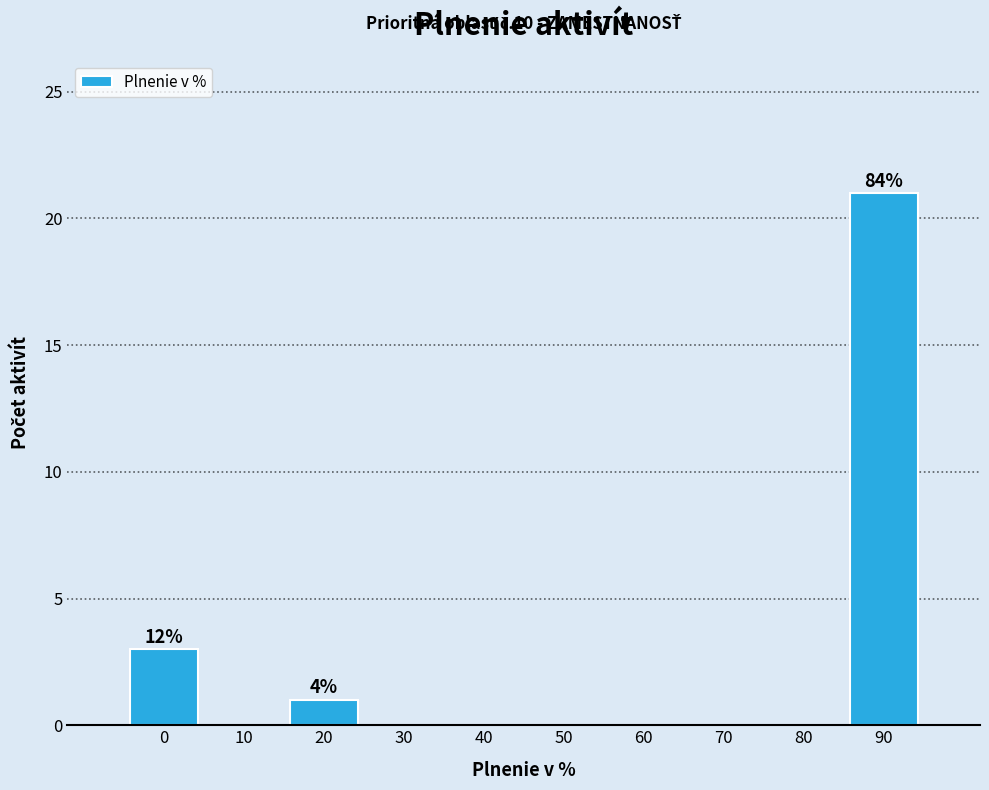

Reading right to left, extract all data points from this chart.

90=21	80=0	70=0	60=0	50=0	40=0	30=0	20=1	10=0	0=3